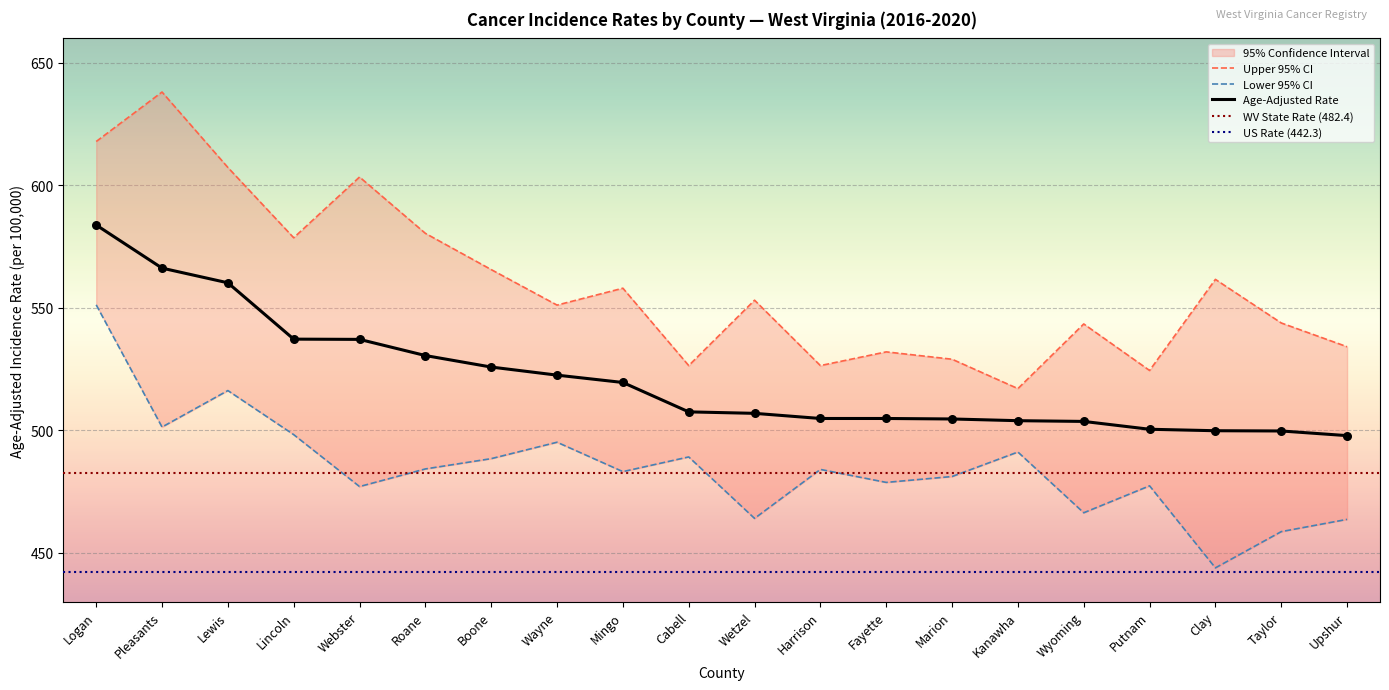

At which category is the sum across all series the highest?

Logan